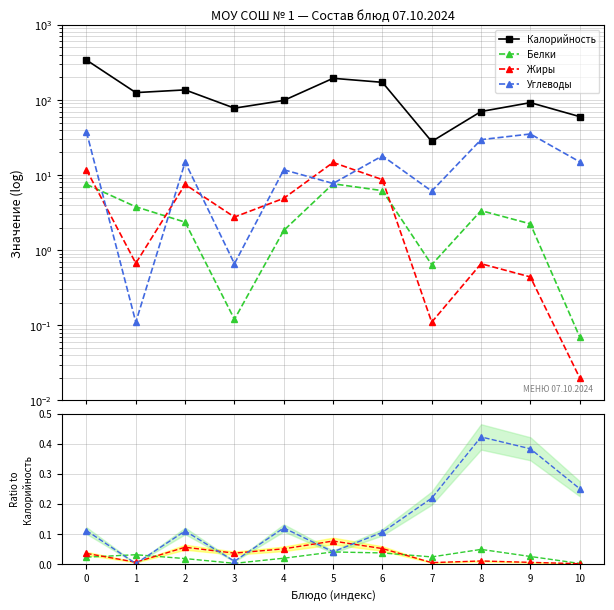

Which series has the largest range (max minus min)?

Калорийность